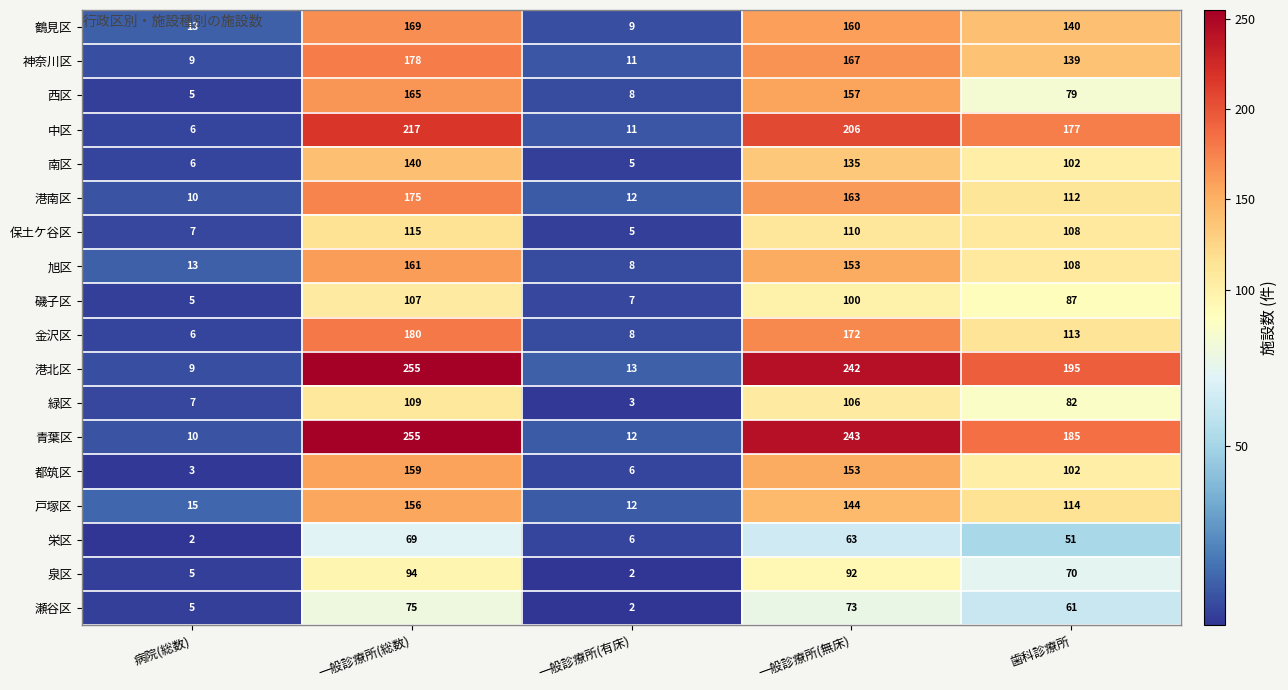

Where is 戸塚区 nearest to the value 84?

歯科診療所